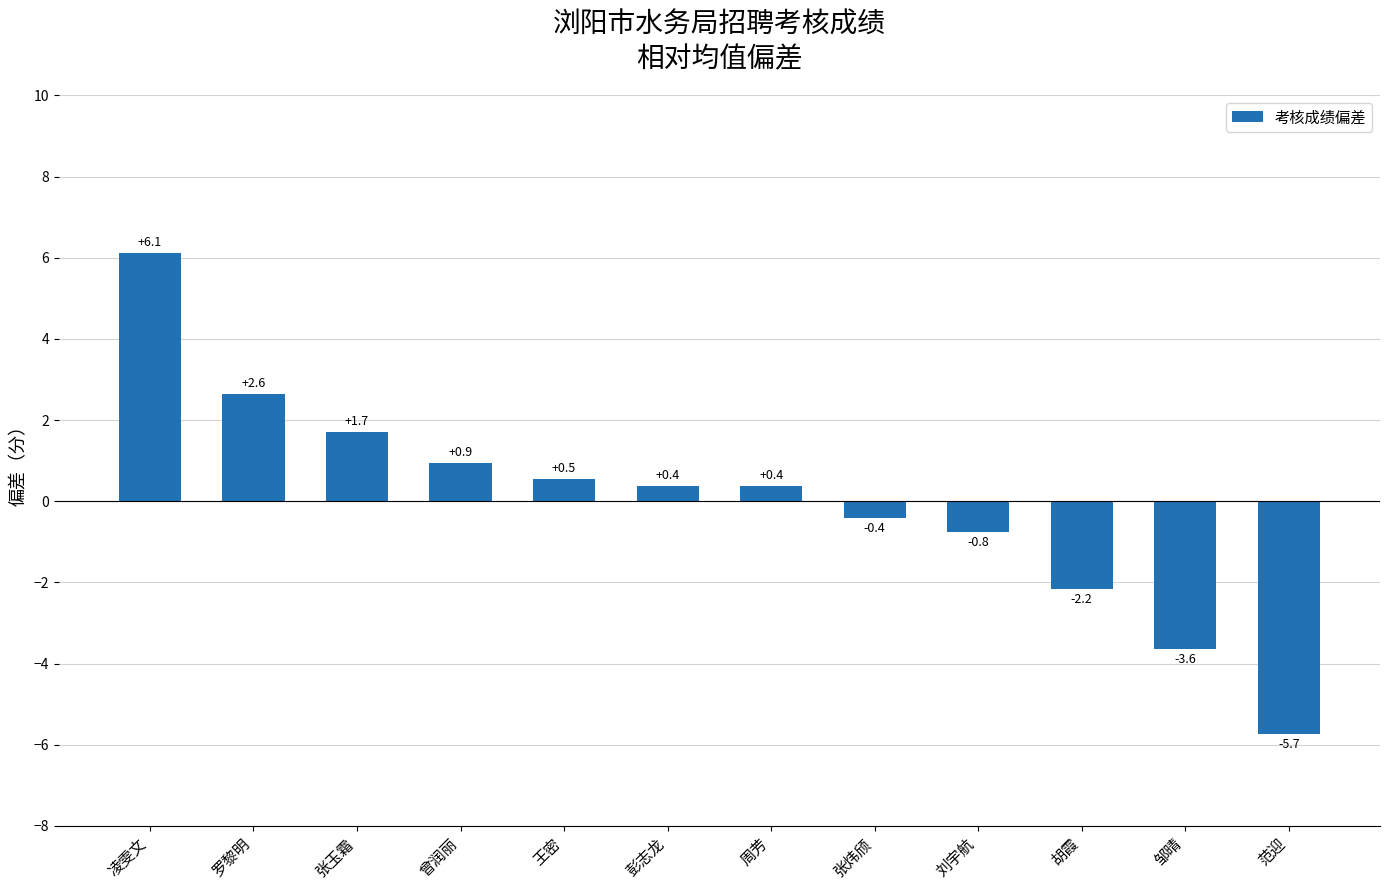

What position from the left is 邹晴?

11